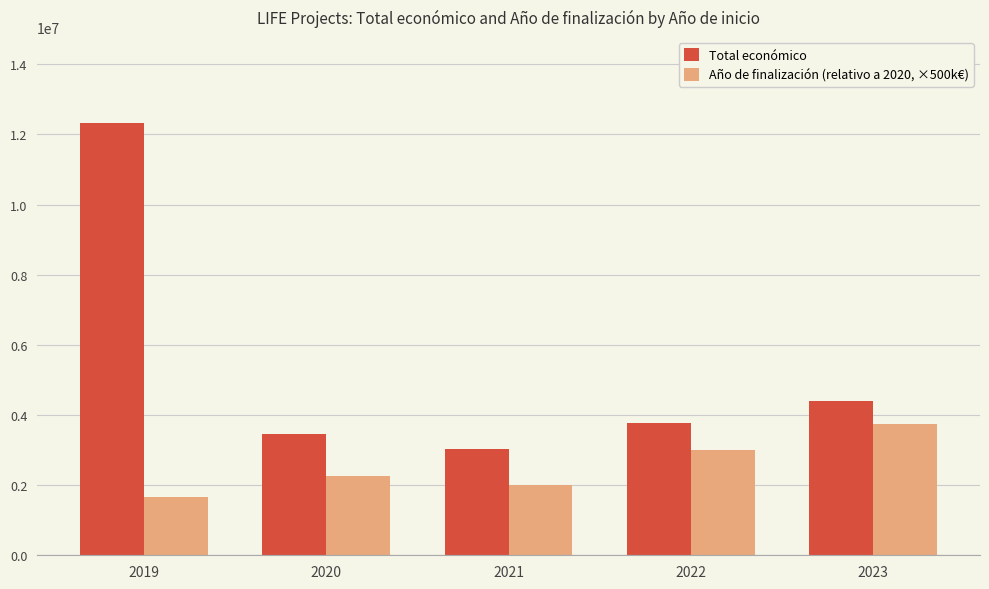

What is the value of the Total económico bar at the 2nd from the left?

3470729.0